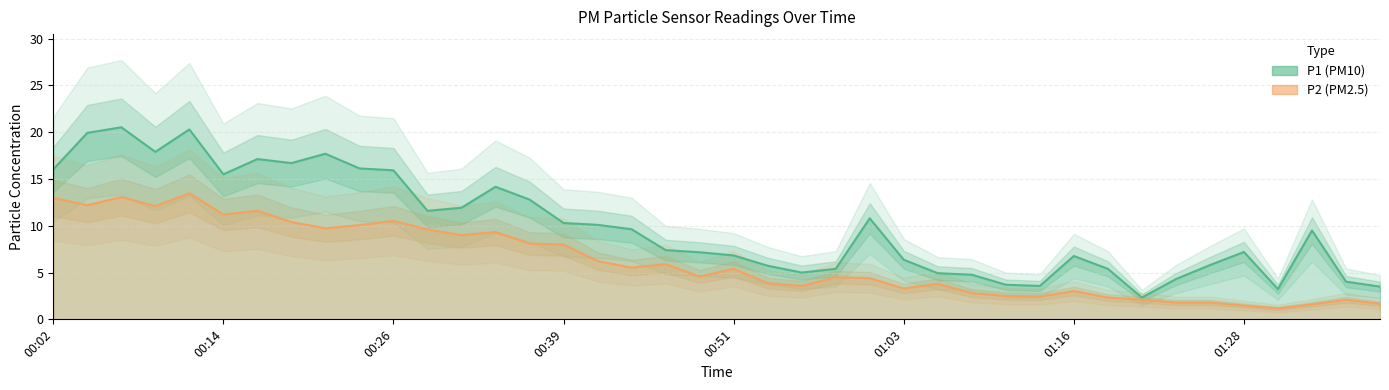

Which label corresponds to the smallest value in the chart?

01:30